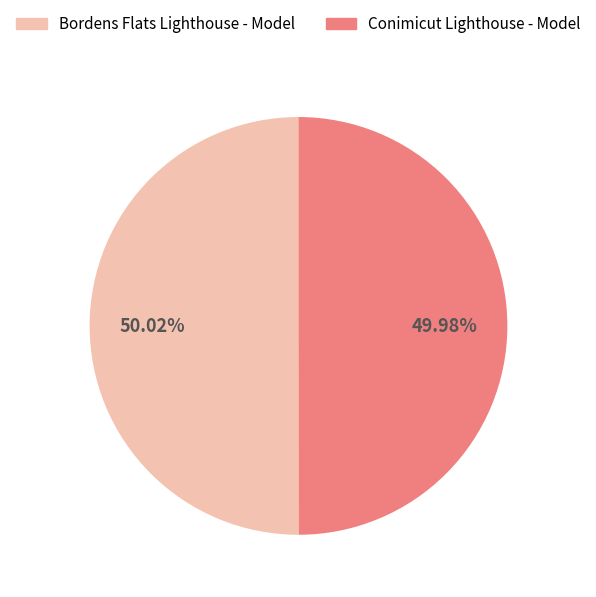

Is there any slice that represents more than half of the pie?

Yes